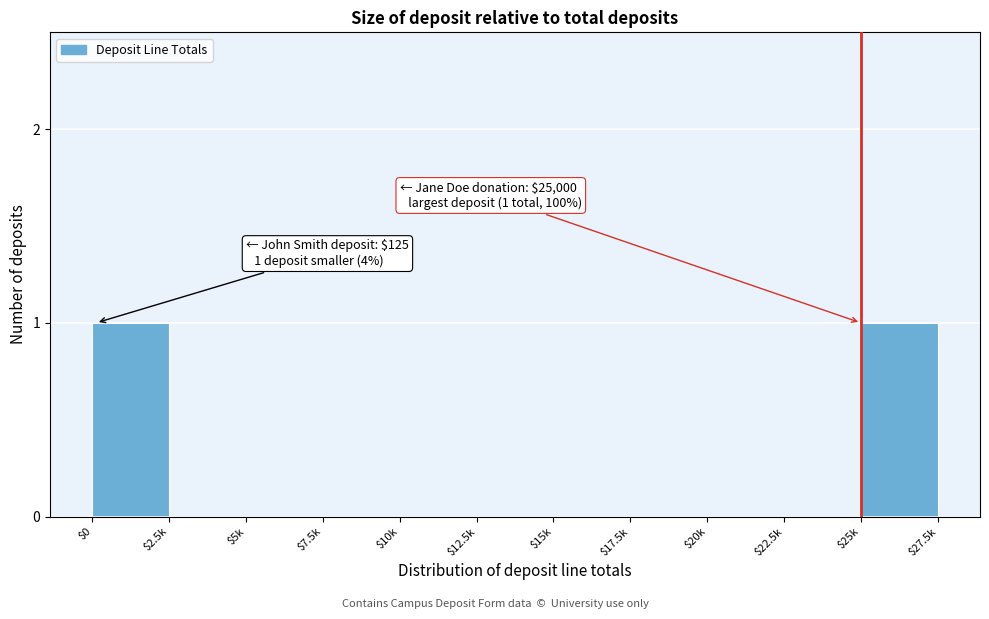

The value at $25k is 1. True or false?

True